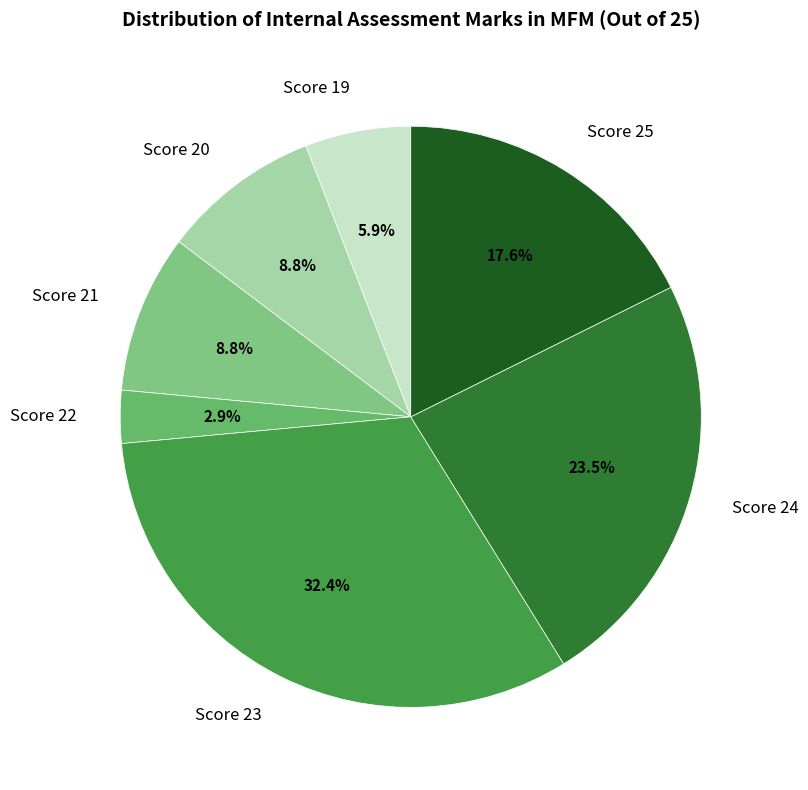

Which category has the biggest portion of the pie?

Score 23